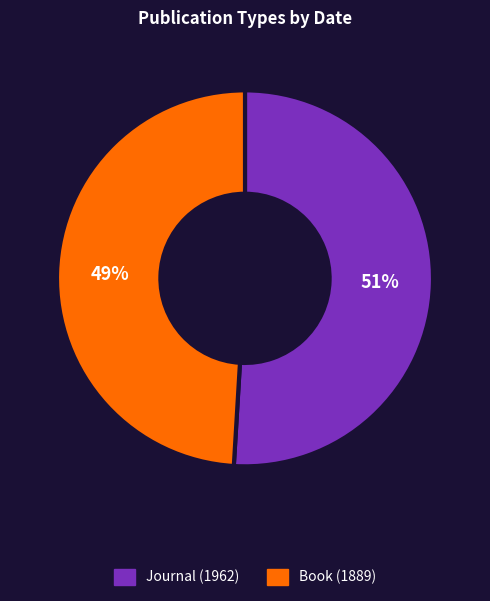

Which slice is the smallest?

Book (1889)